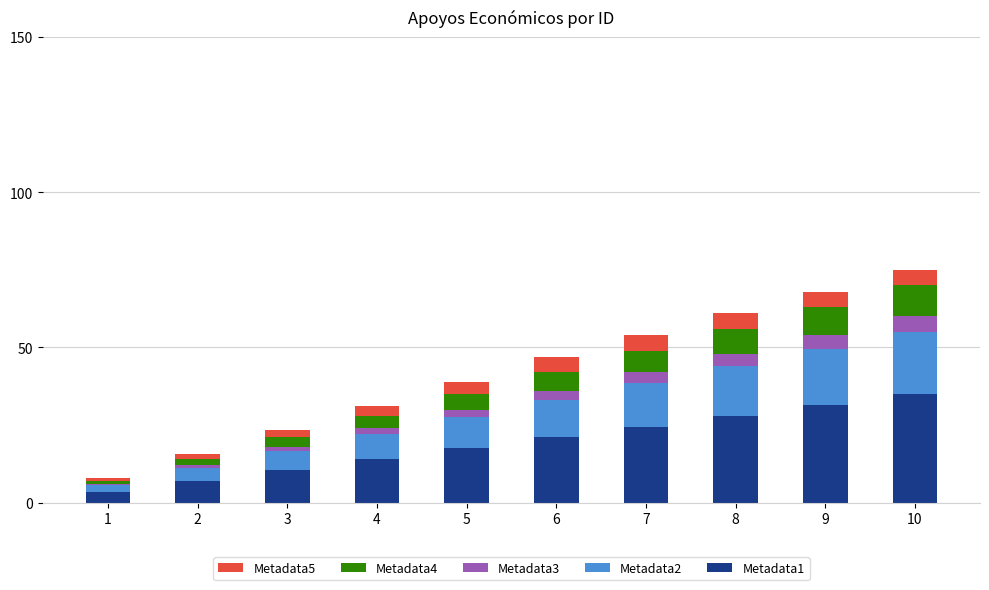

What is the total value across all series at 7?

54.0